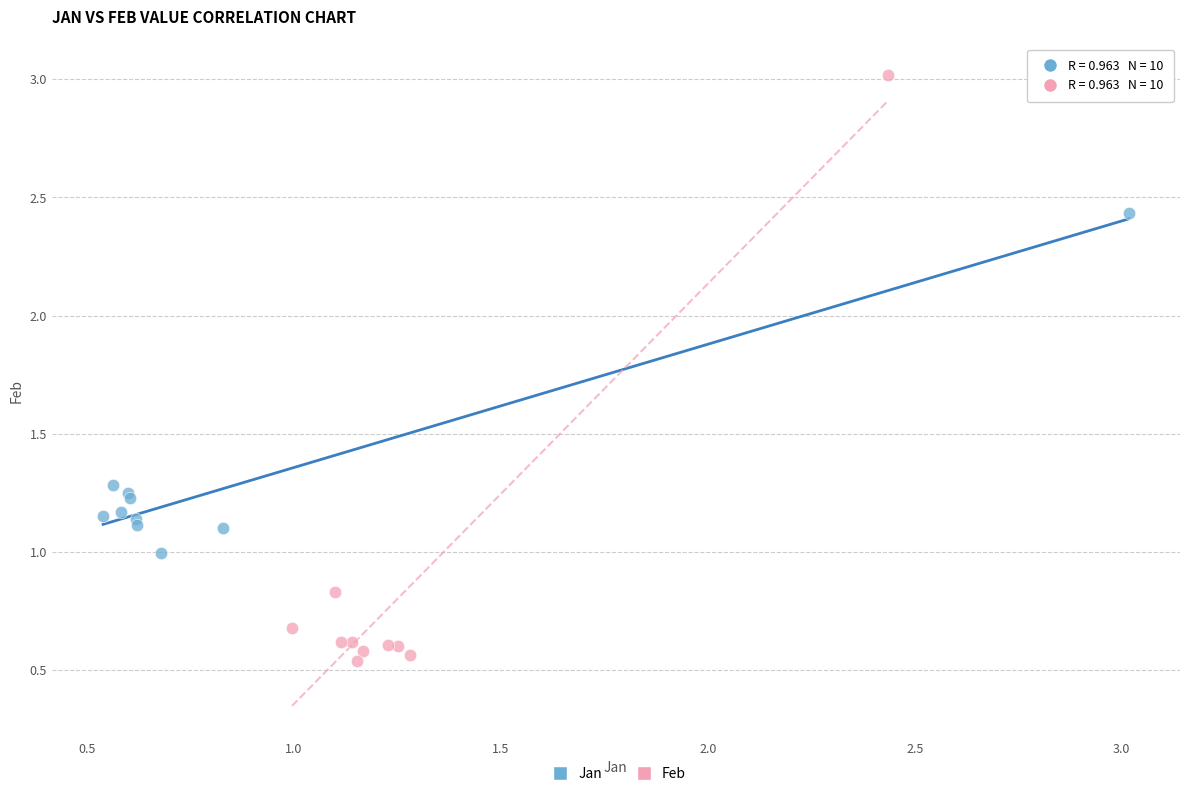

Which series contains the lowest Y value?

Feb